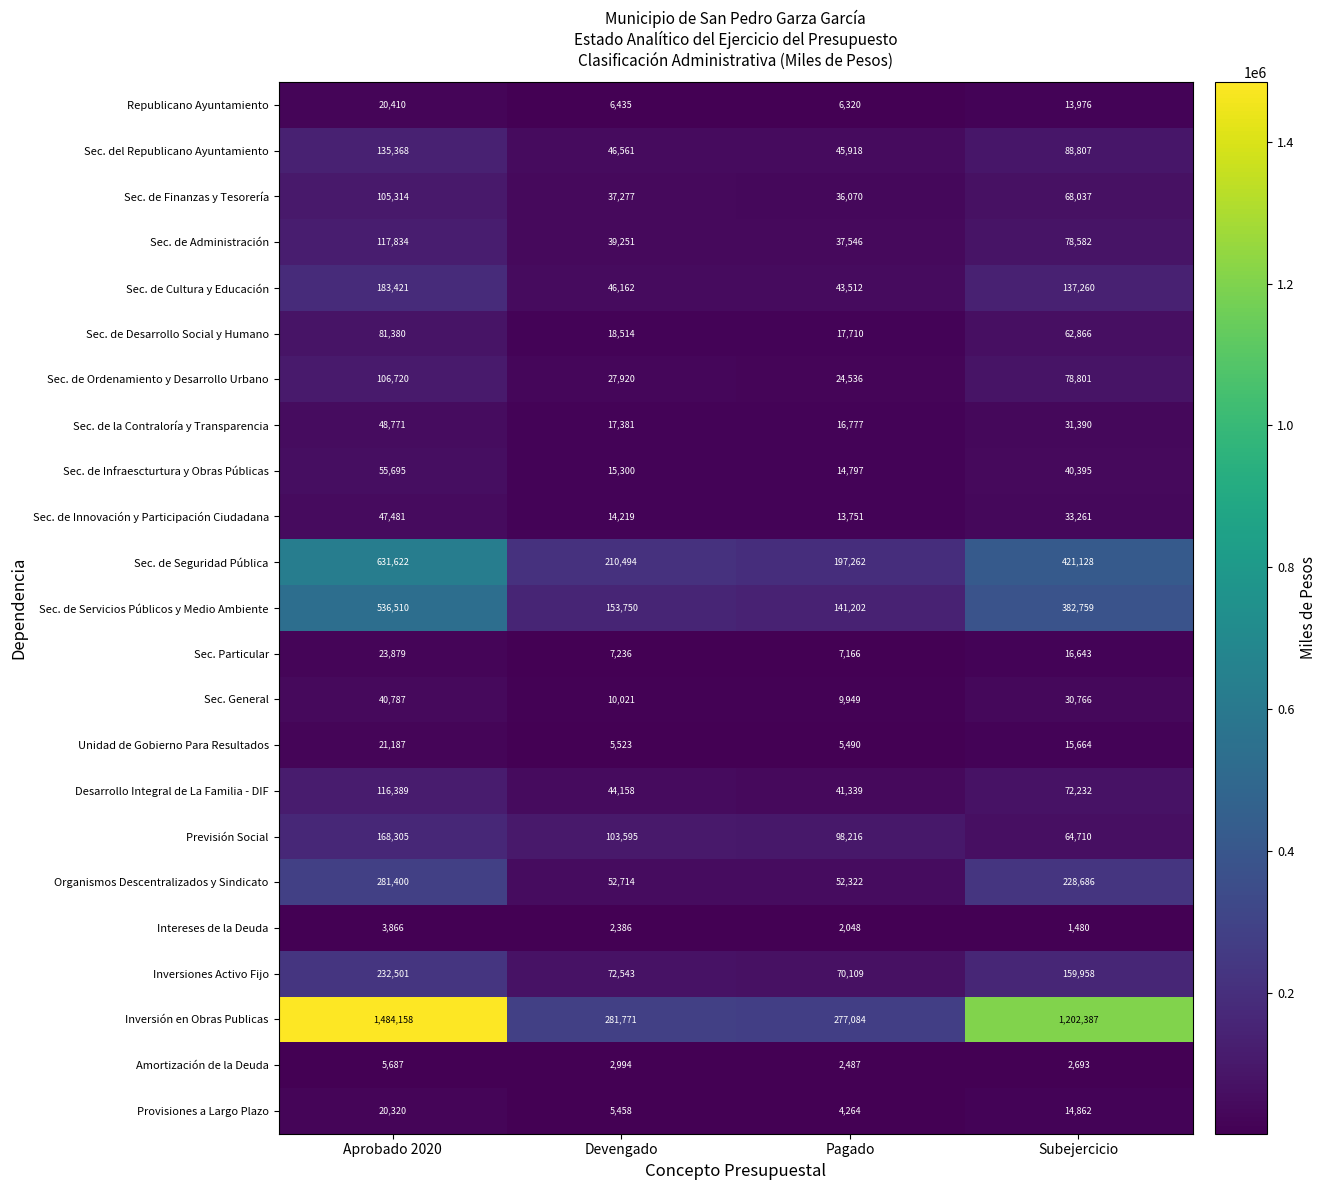

Count the number of data series in this chart.

23